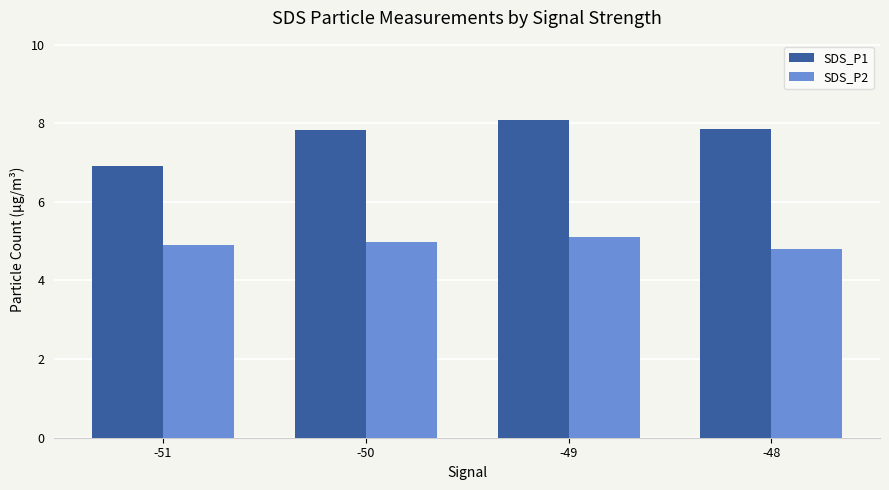

What value does the SDS_P2 series have at -51?

4.9